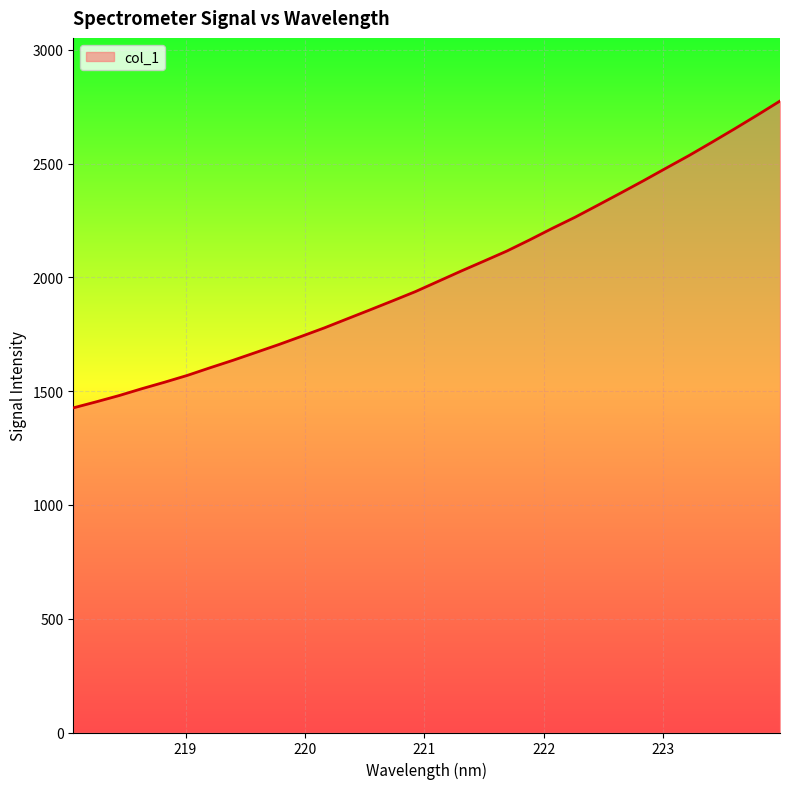

Reading right to left, transcribe all the data shown in this chart.

2774.6	2712.6	2652.1	2593.0	2534.9	2479.8	2424.2	2370.2	2316.9	2264.0	2215.0	2164.1	2115.0	2071.0	2027.4	1982.4	1937.4	1896.8	1856.8	1817.4	1777.7	1740.7	1704.4	1669.9	1635.5	1602.8	1569.2	1539.2	1510.5	1480.3	1452.8	1426.4